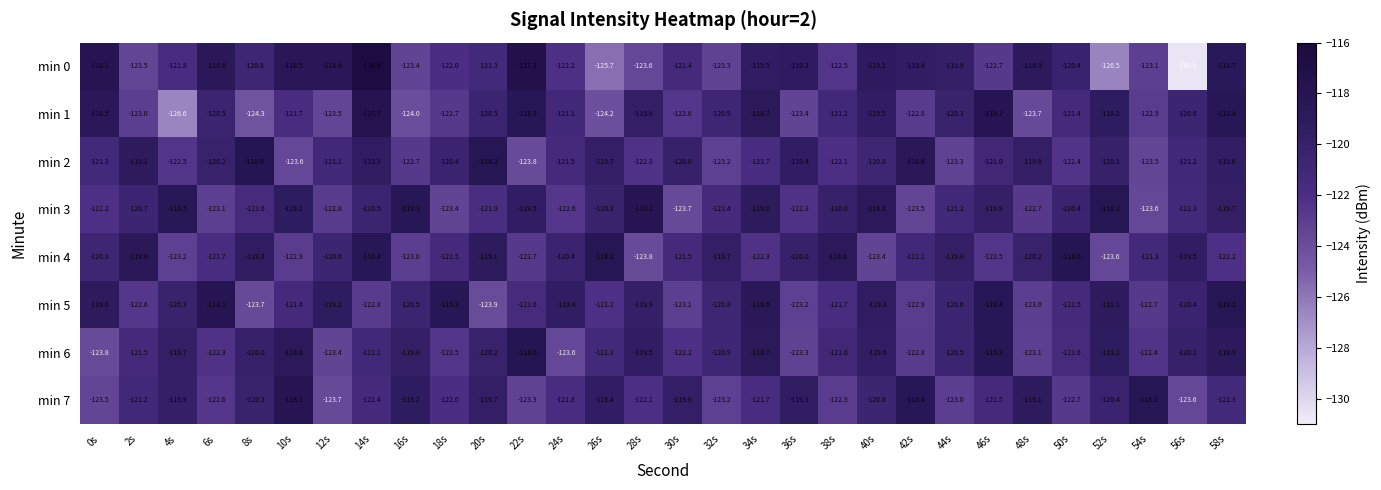

What is the difference between the min 6 values at 10s and 20s?

1.4